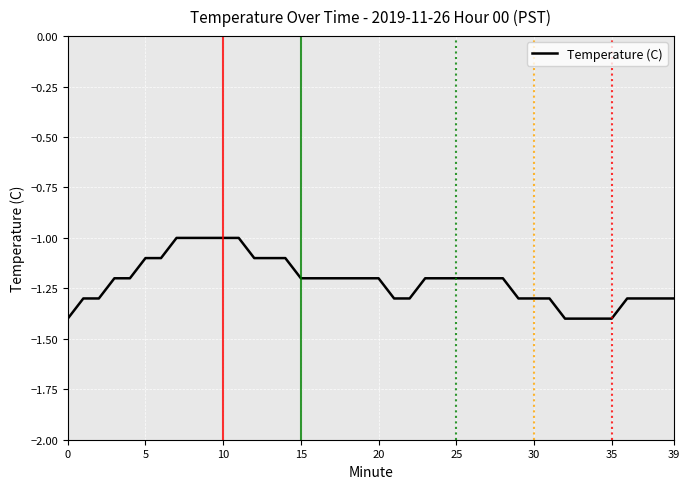

What is the difference between the maximum and minimum values?

0.4